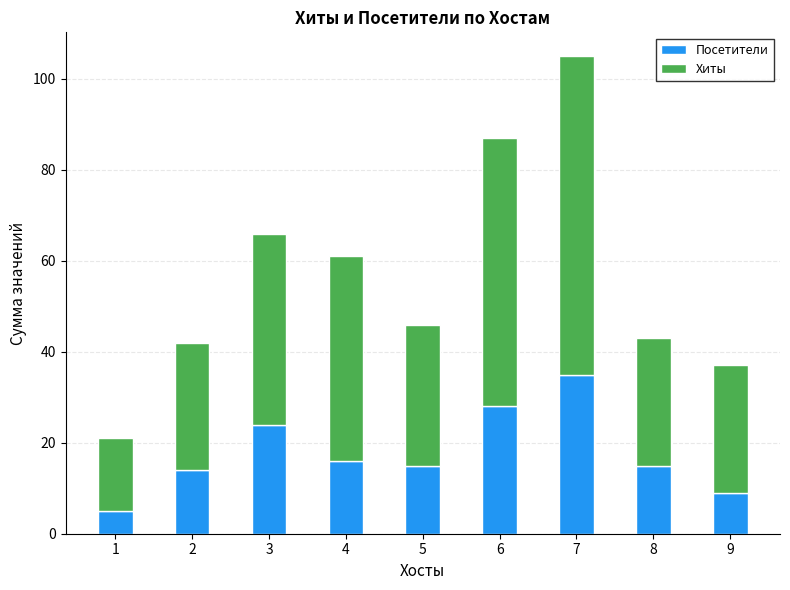

At which label does Посетители reach its peak?

7